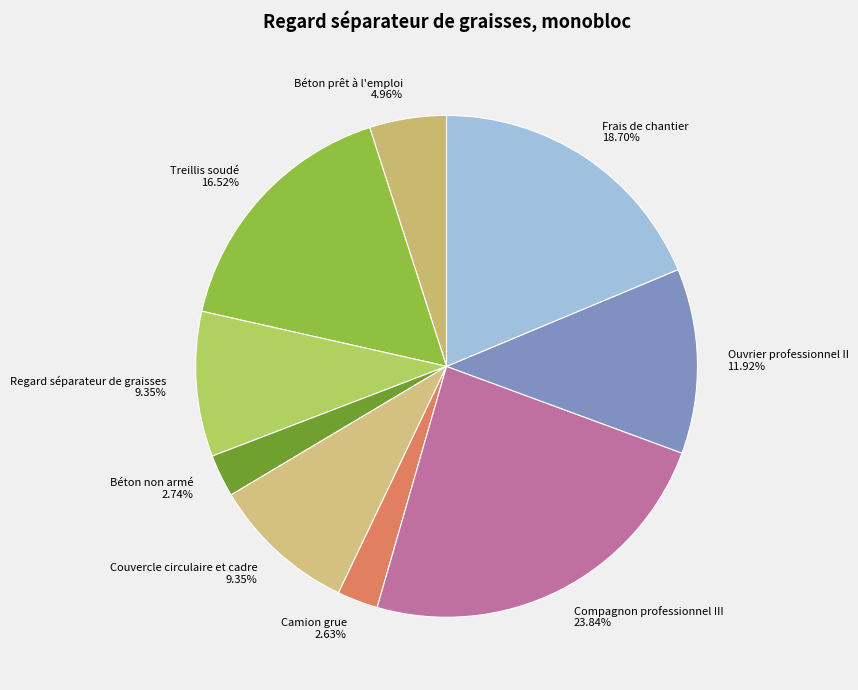

To the nearest percent, what portion does Camion grue represent?

3%